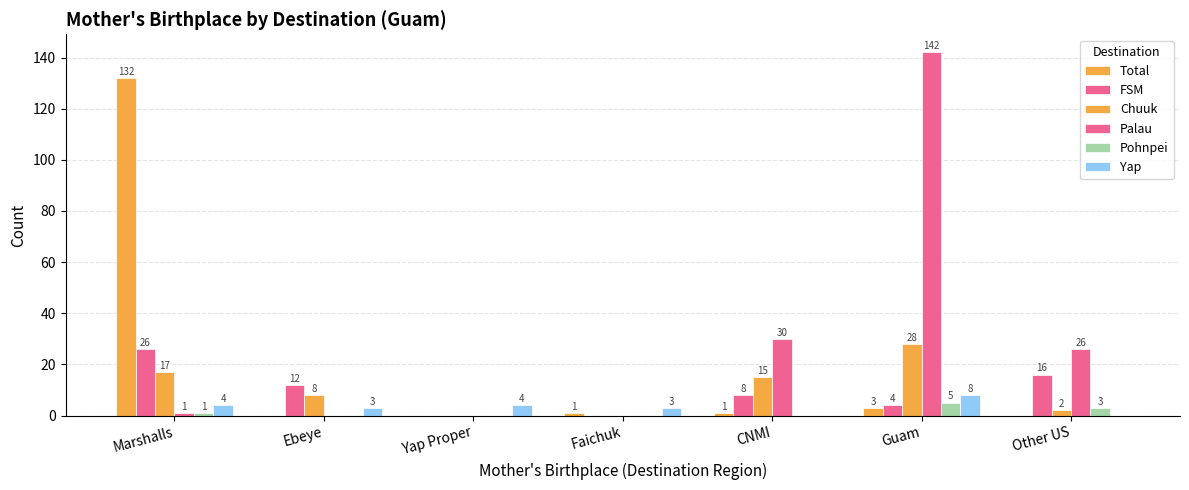

Which category has the lowest value in the Total series?

Ebeye